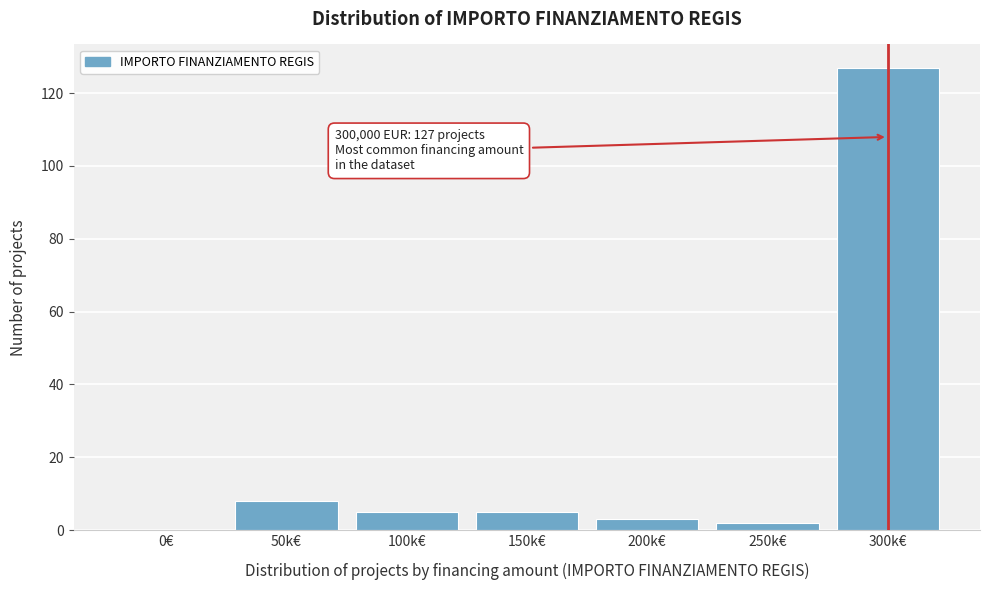

Reading right to left, list all the values displayed in this chart.

300k€=127	250k€=2	200k€=3	150k€=5	100k€=5	50k€=8	0€=0